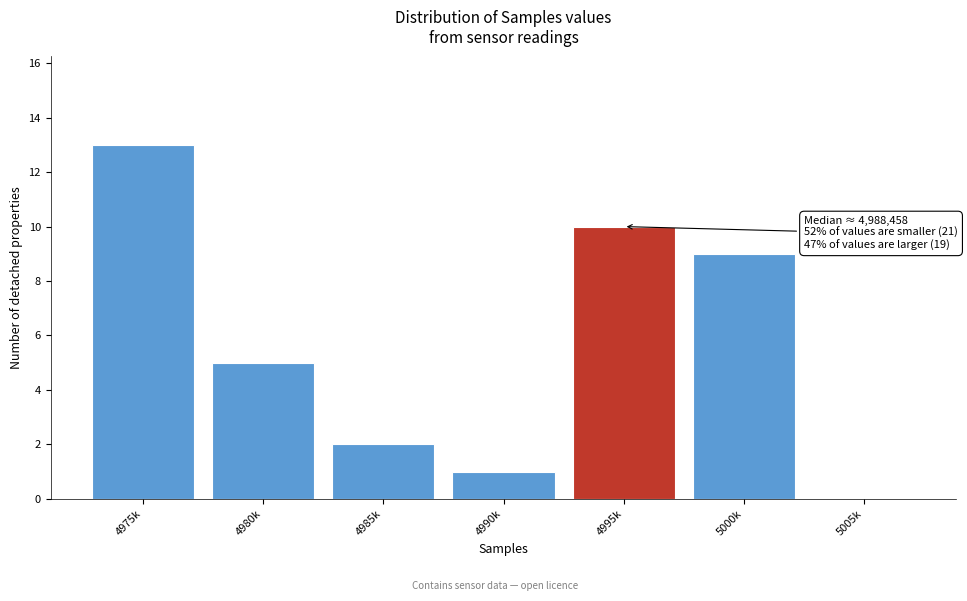

Reading left to right, extract all data points from this chart.

4975k=13	4980k=5	4985k=2	4990k=1	4995k=10	5000k=9	5005k=0